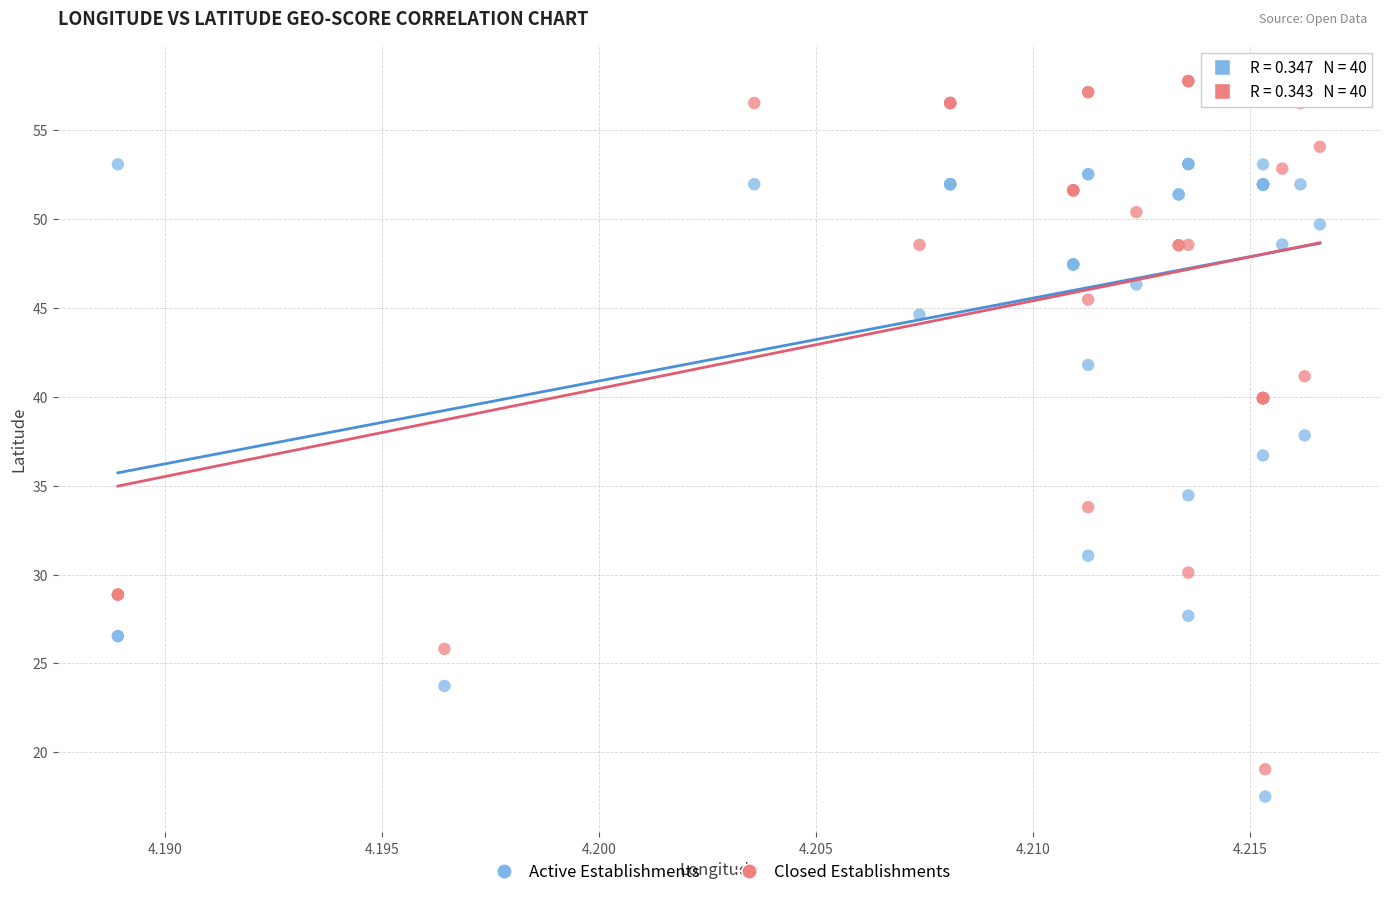

Which series reaches the minimum Y coordinate?

Active Establishments